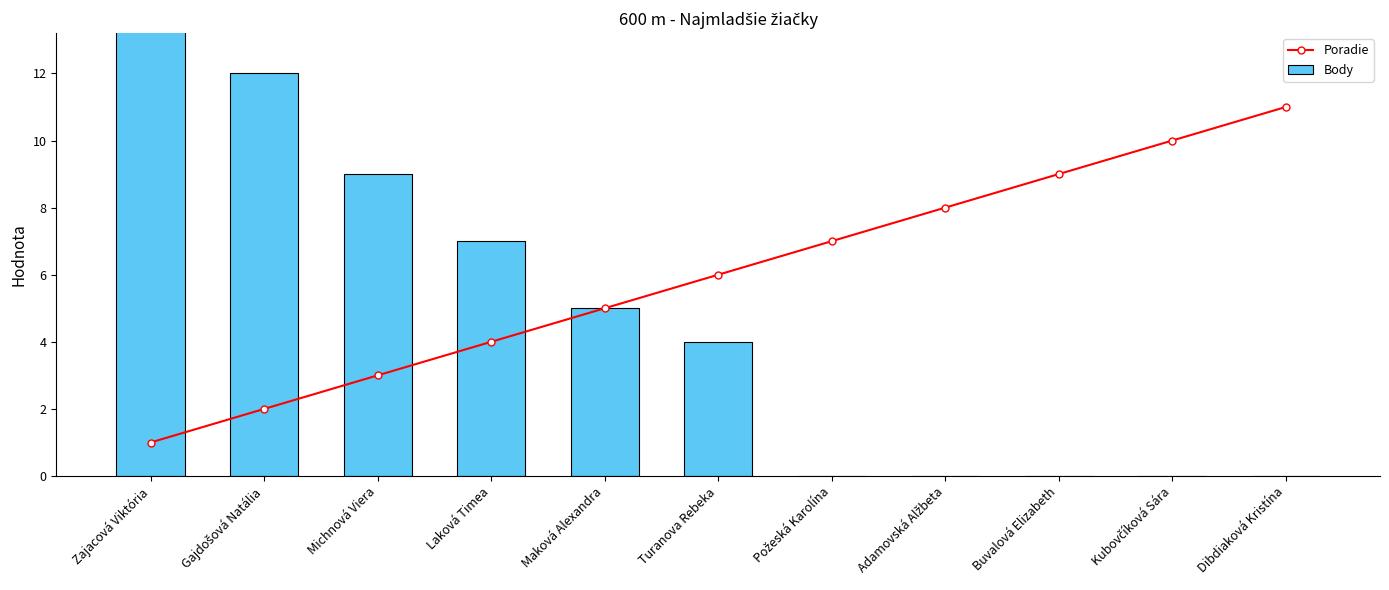

What is the label of the 7th bar from the left?

Požeská Karolína